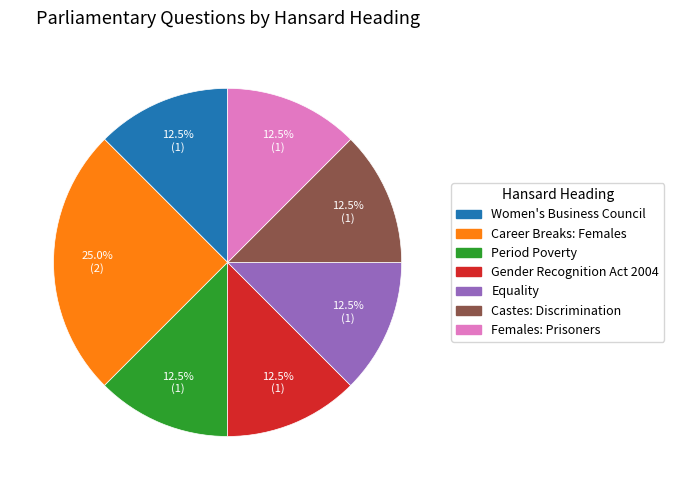

Which category has the biggest portion of the pie?

Career Breaks: Females